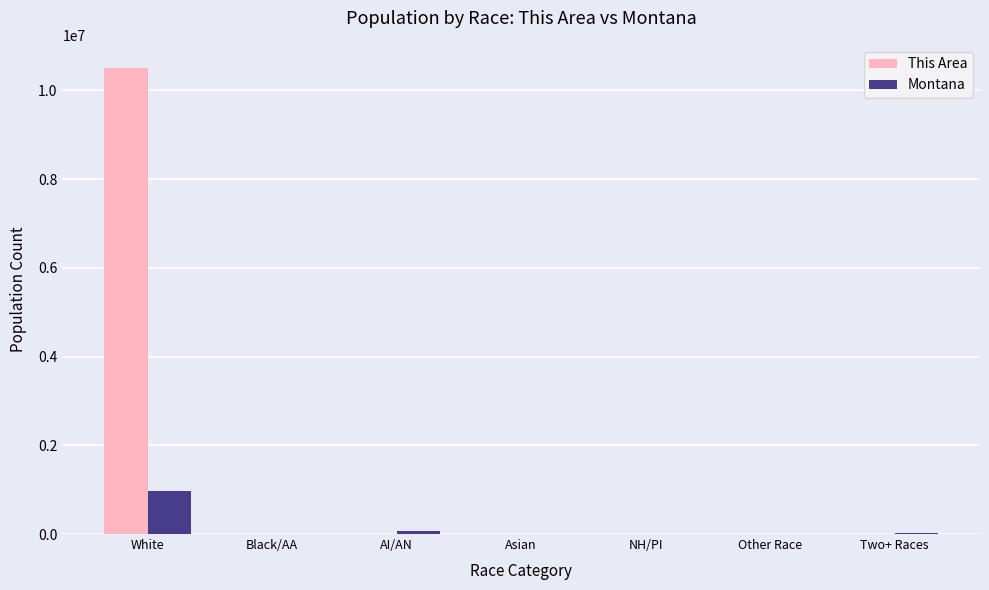

Which label corresponds to the largest value in the chart?

White